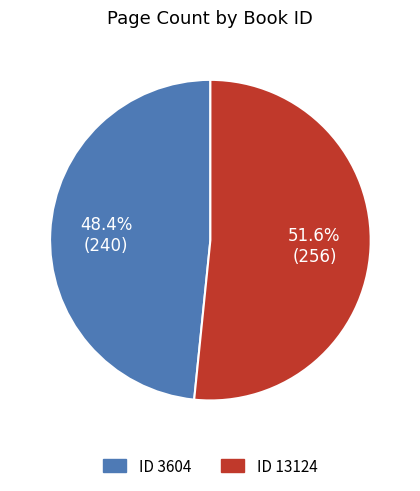

Is there any slice that represents more than half of the pie?

Yes